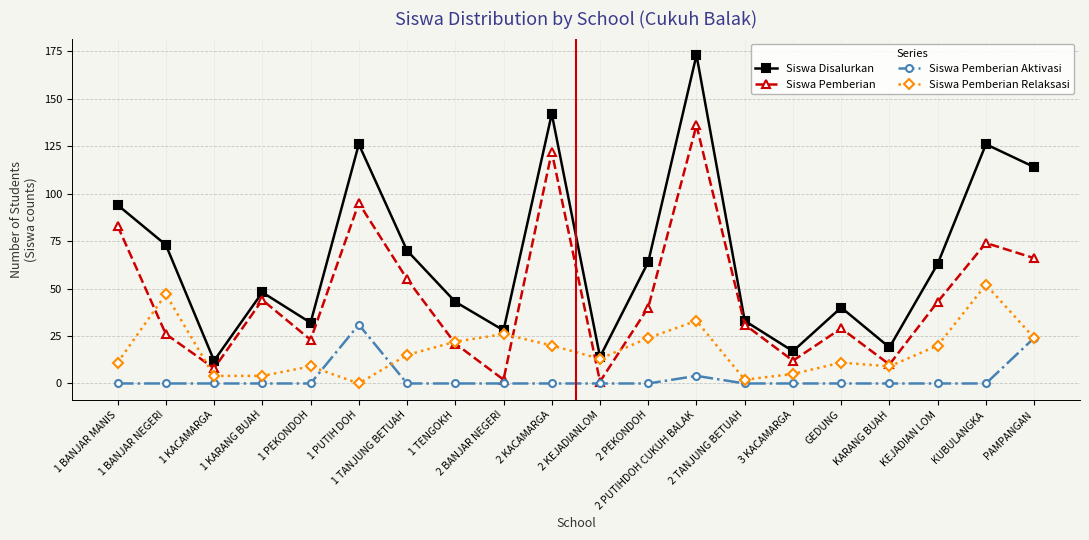

The Siswa Pemberian series shows 122 at 2 KACAMARGA. True or false?

True